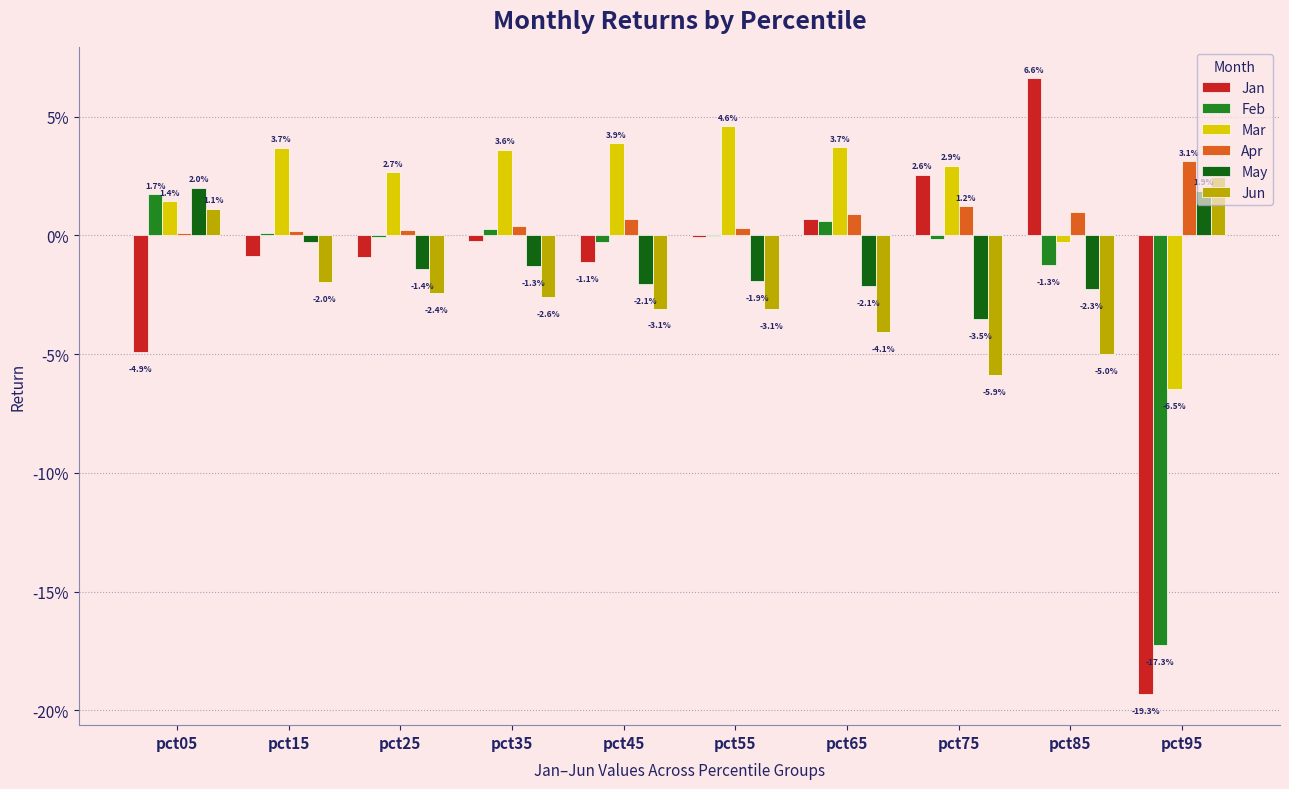

Between pct35 and pct45, which series saw the biggest shift?

Jan